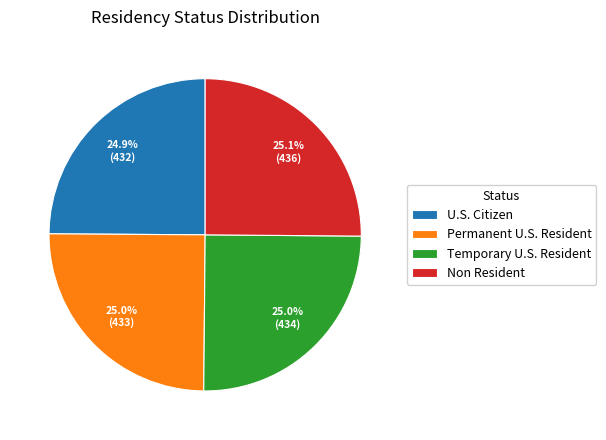

Approximately how many times larger is the value at Non Resident compared to Temporary U.S. Resident?

1.0